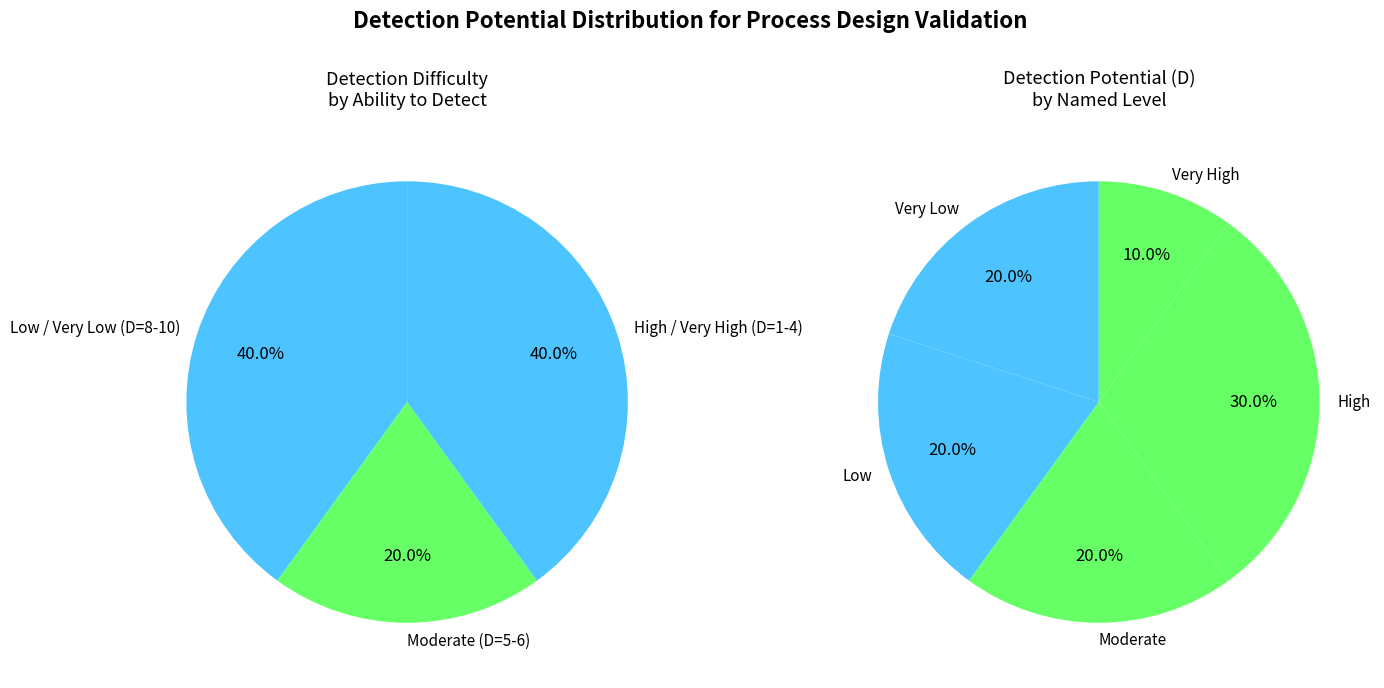

To the nearest percent, what is the average slice percentage?

20%